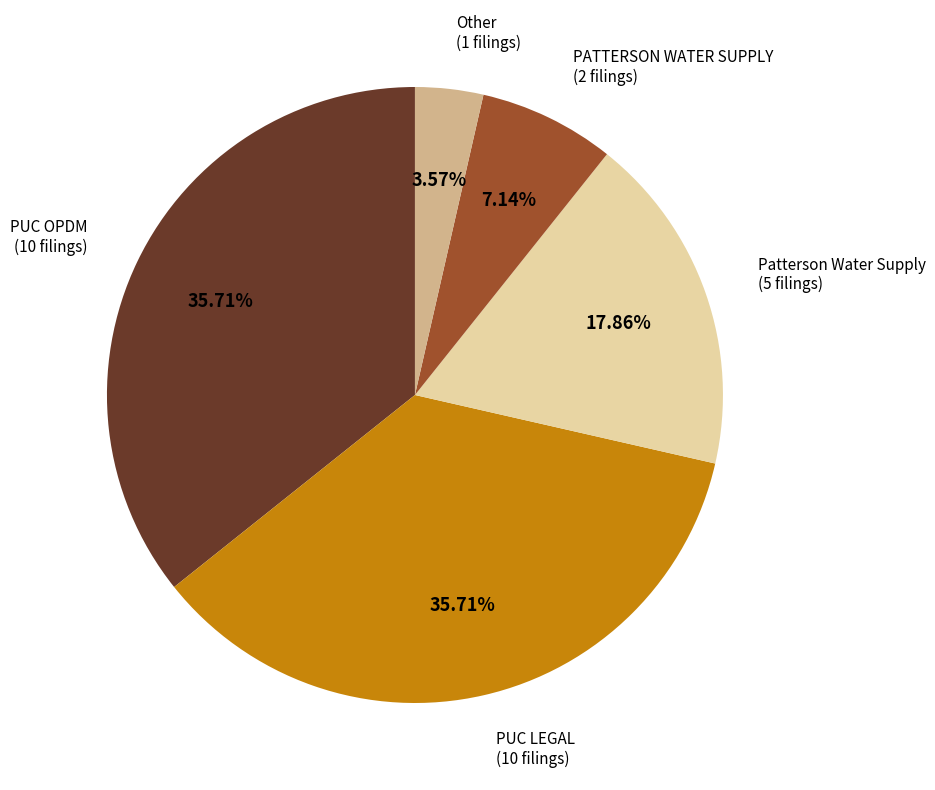

To the nearest percent, what is the difference between the largest and smallest slice percentages?

32%